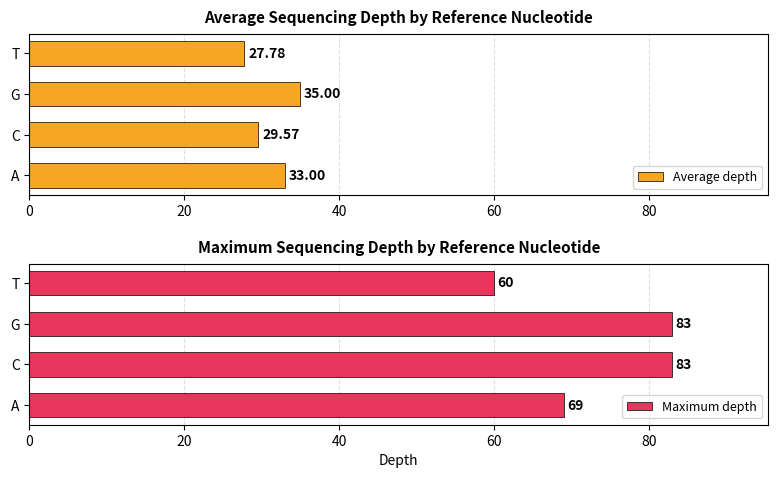

What is the difference between the maximum and minimum values in the Average depth series?

7.2